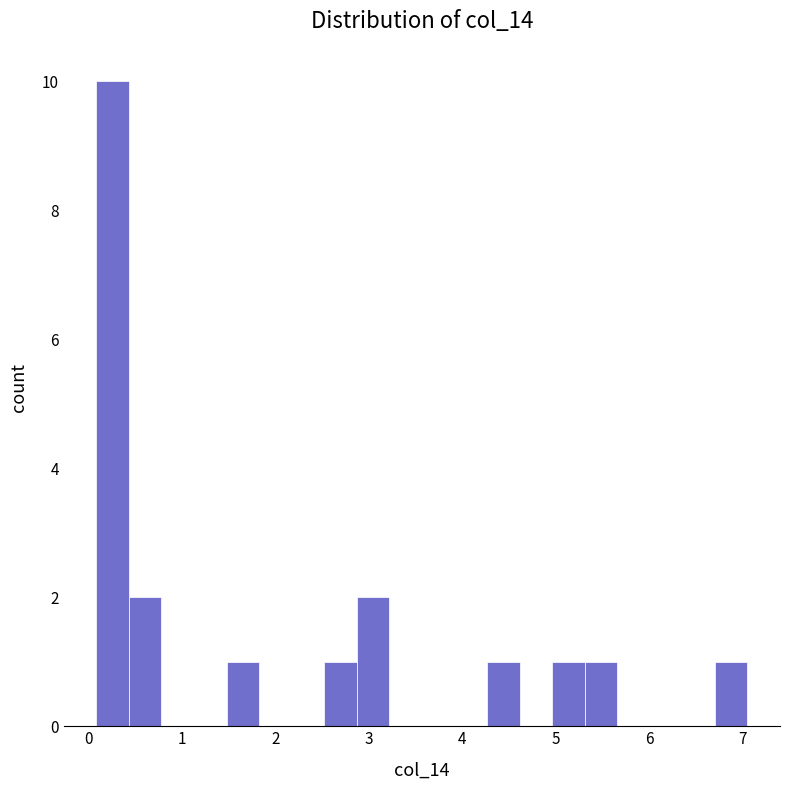

Around what value on the x-axis is the tallest bar? Give the approximate position of its centre, as read against the axis.

0.3